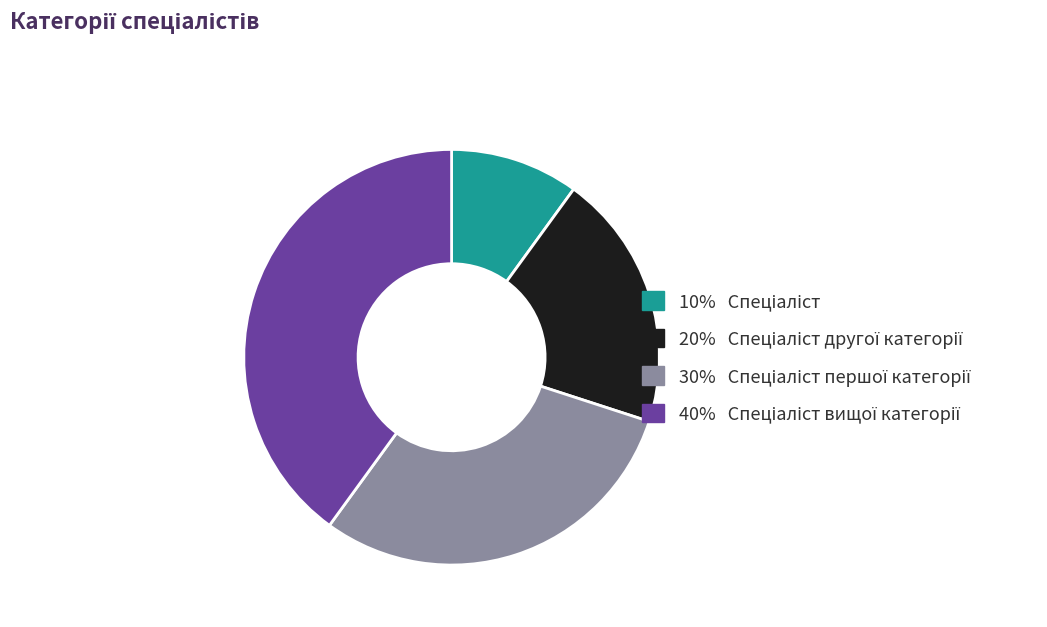

Is there any slice that represents more than half of the pie?

No